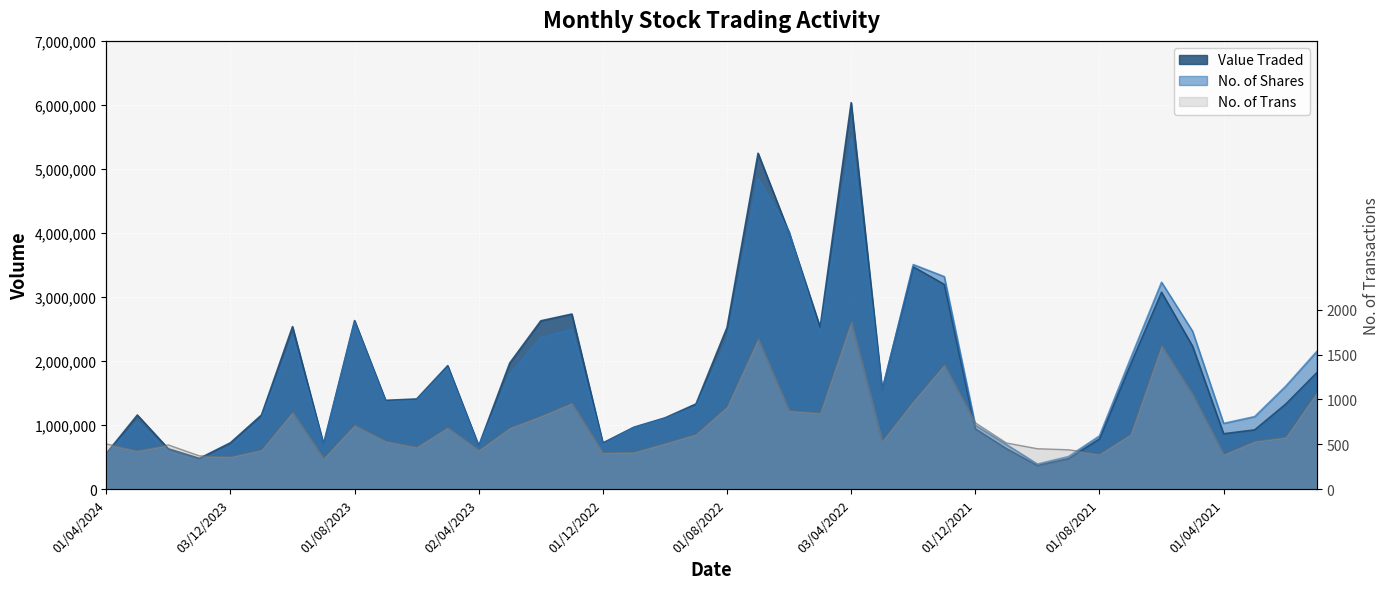

Read the No. of Shares value at 02/10/2022, to the nearest 100.

1097200